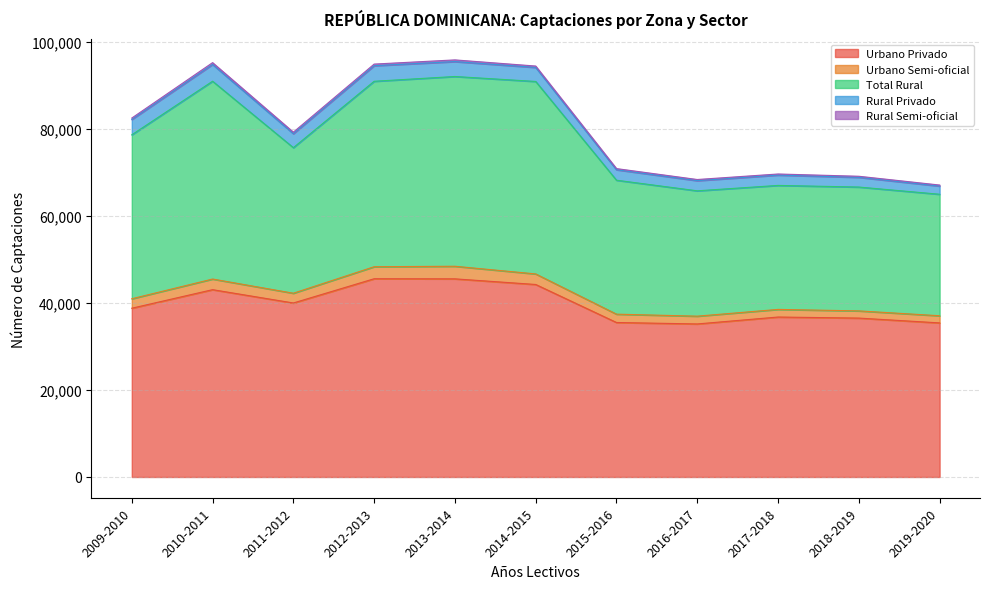

The Urbano Semi-oficial series shows 554 at 2009-2010. True or false?

False